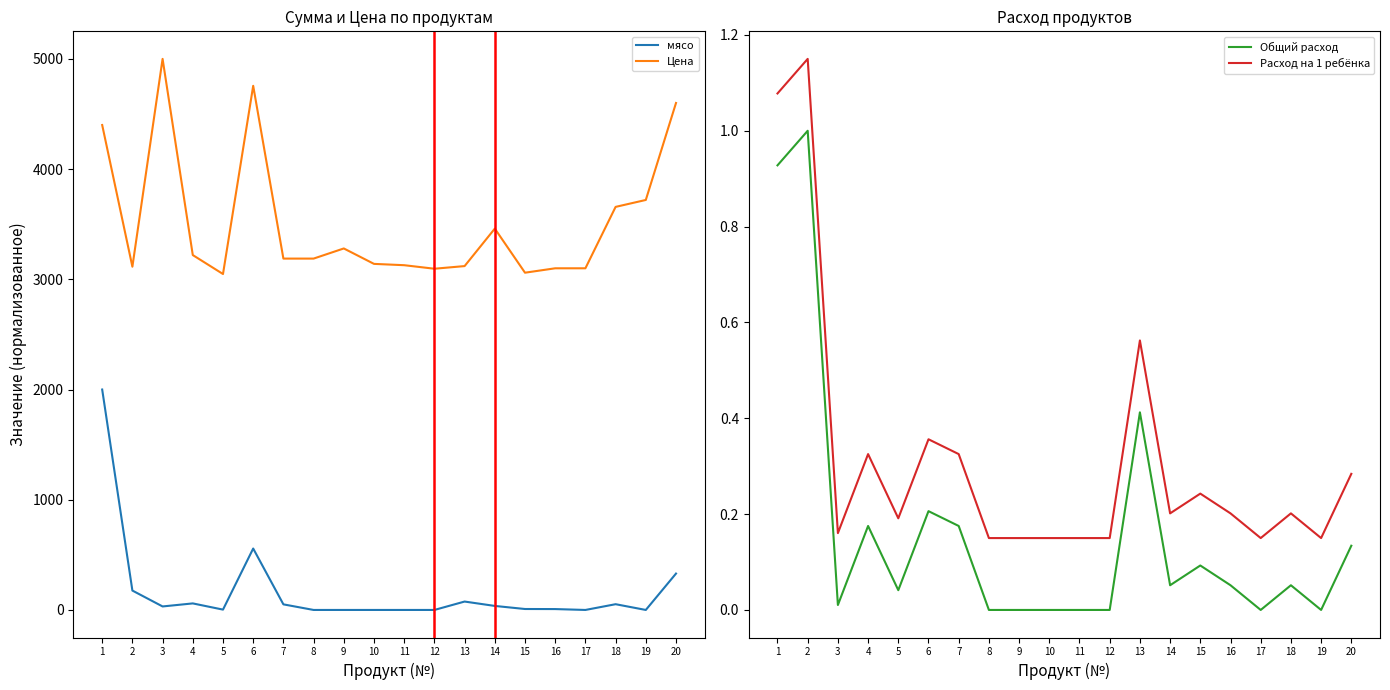

What are all the series names shown in the legend?

мясо, Цена, Общий расход, Расход на 1 ребёнка